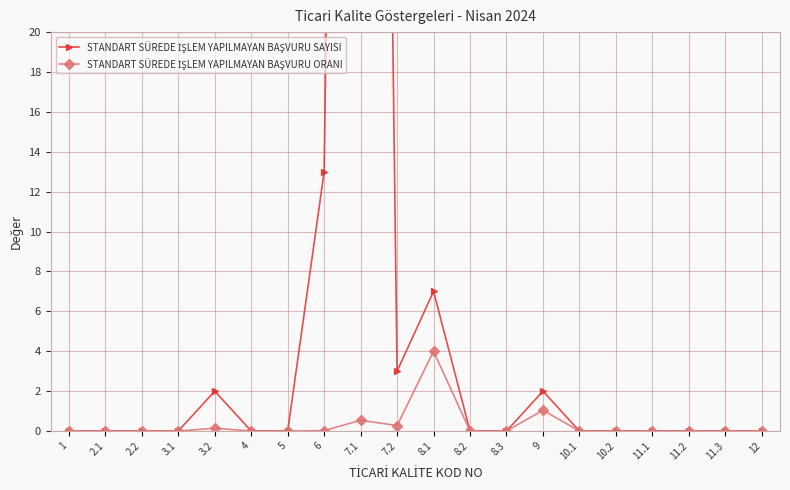

True or false: STANDART SÜREDE İŞLEM YAPILMAYAN BAŞVURU ORANI and STANDART SÜREDE İŞLEM YAPILMAYAN BAŞVURU SAYISI intersect in this chart.

False